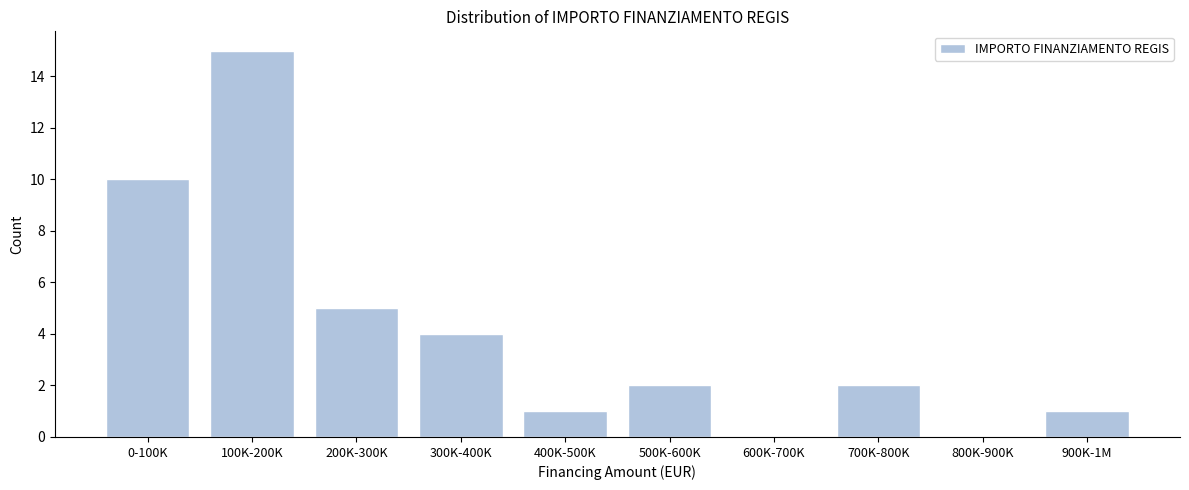

Reading left to right, transcribe all the data shown in this chart.

0-100K=10	100K-200K=15	200K-300K=5	300K-400K=4	400K-500K=1	500K-600K=2	600K-700K=0	700K-800K=2	800K-900K=0	900K-1M=1